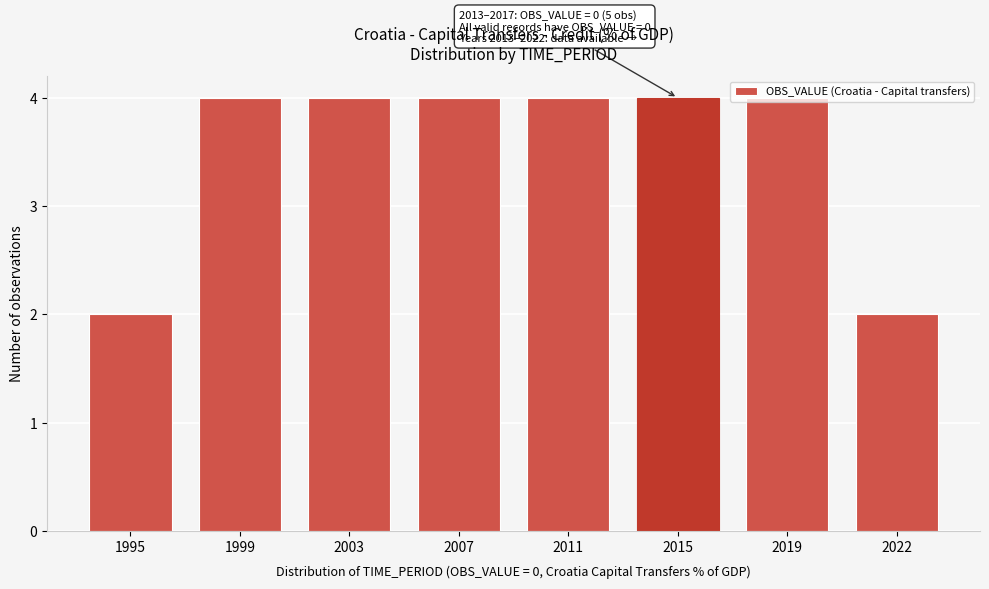

What is the sum of the values at 2003 and 2019?

8